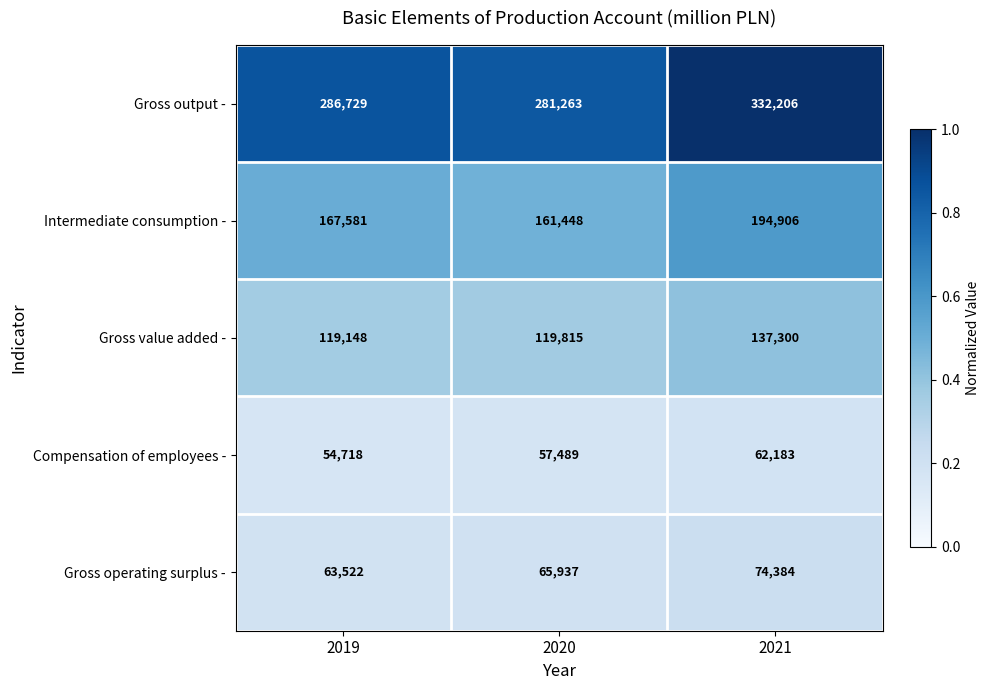

Reading left to right, transcribe all the data shown in this chart.

Gross output -: 2019=286729	2020=281263	2021=332206
Intermediate consumption -: 2019=167581	2020=161448	2021=194906
Gross value added -: 2019=119148	2020=119815	2021=137300
Compensation of employees -: 2019=54718	2020=57489	2021=62183
Gross operating surplus -: 2019=63522	2020=65937	2021=74384